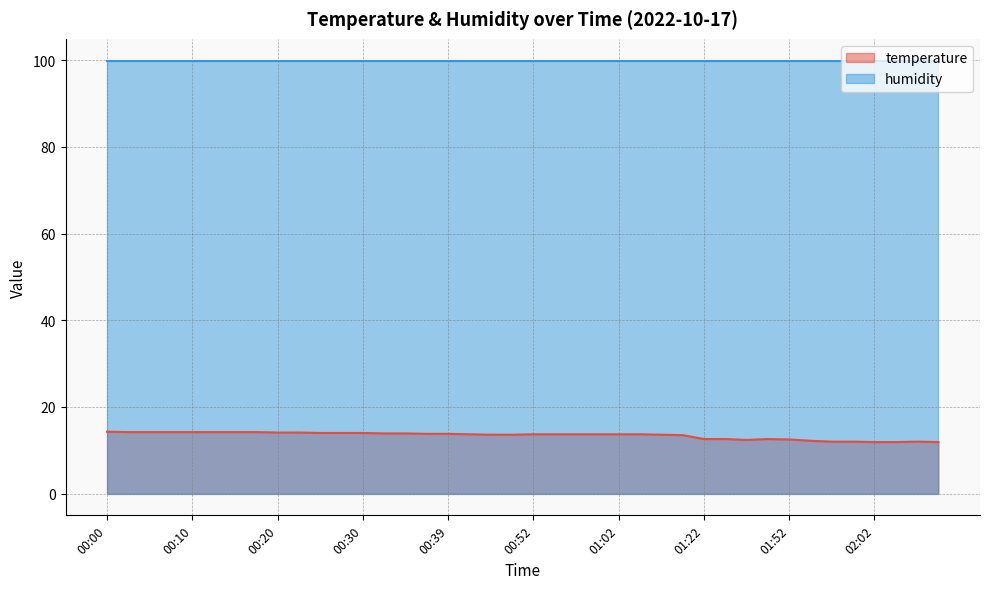

What is the change in value from 00:05 to 01:22?

-1.6